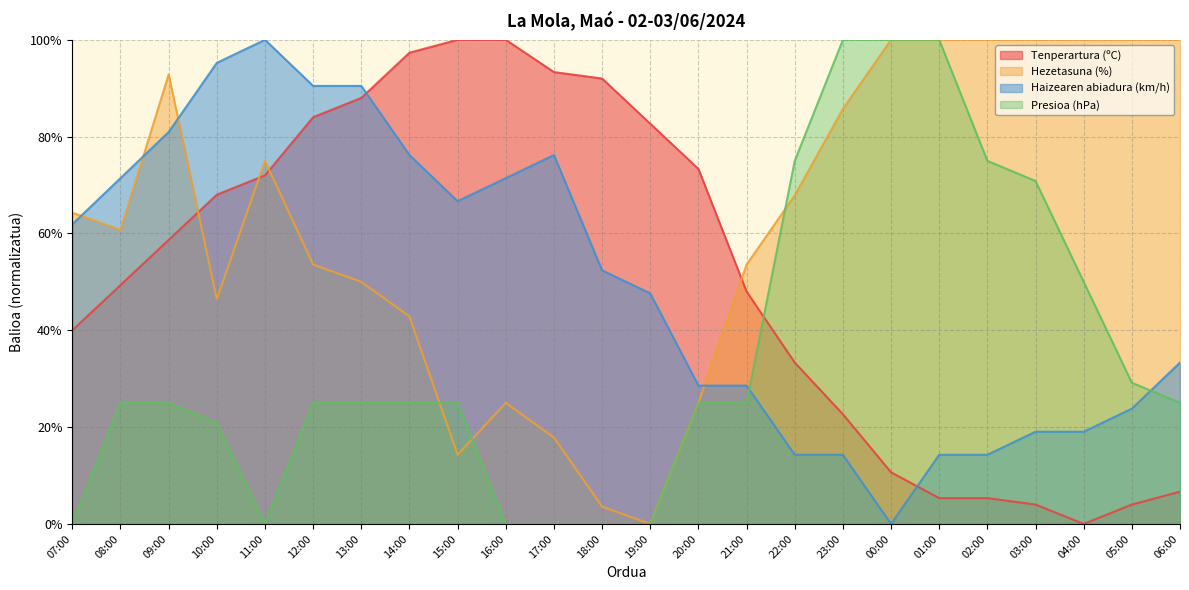

True or false: Hezetasuna (%) has a value of 85.7 at 23:00.

True